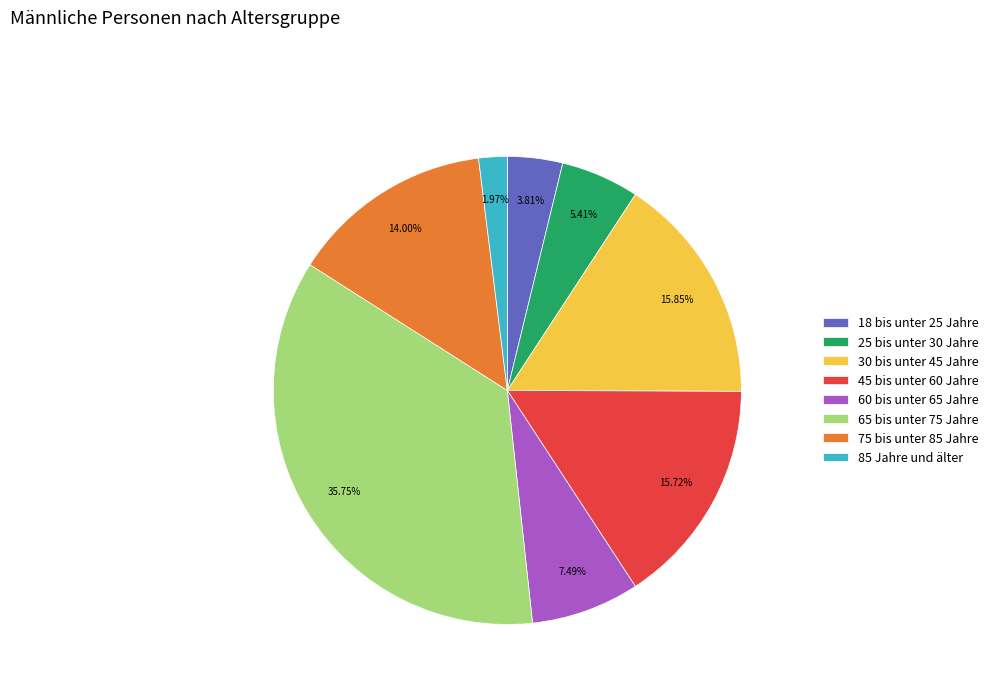

Does any single category account for the majority?

No